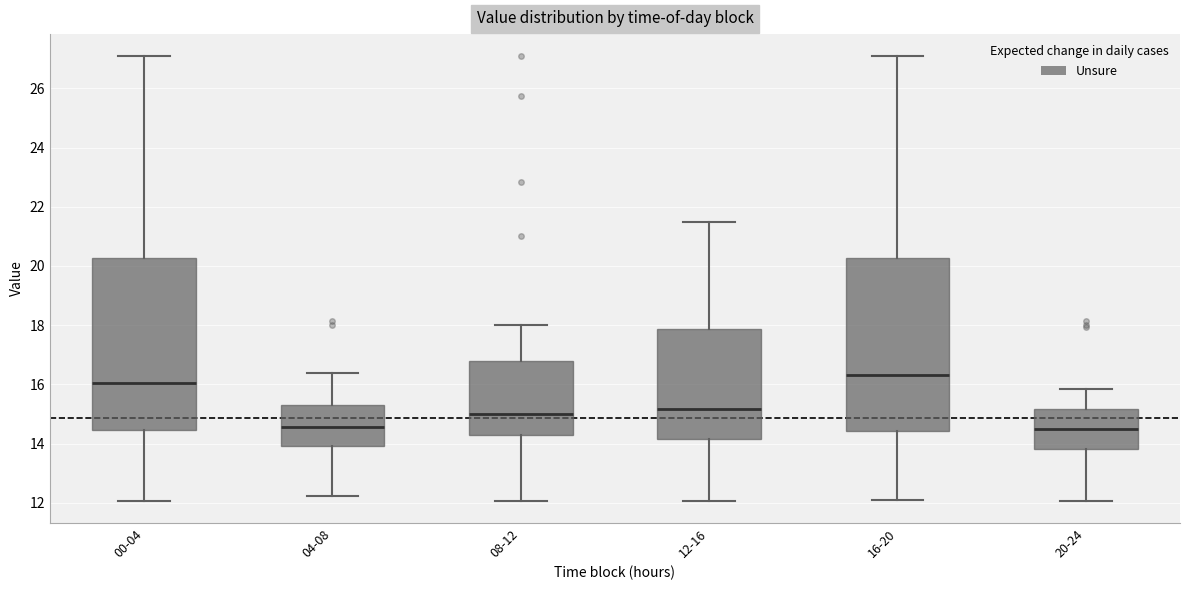

Where is the upper edge of the box for 04-08 on the y-axis? The values are not printed on the chart, so give them approximately, as read against the axis.

15.4